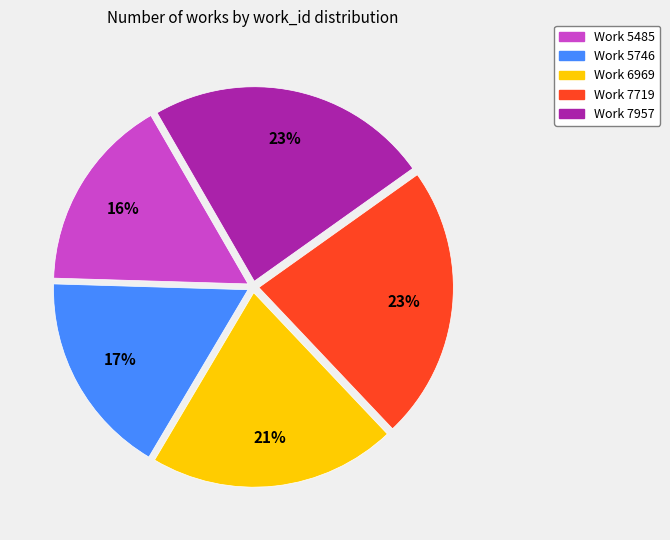

Is it true that Work 7957 is 23% of the pie?

True